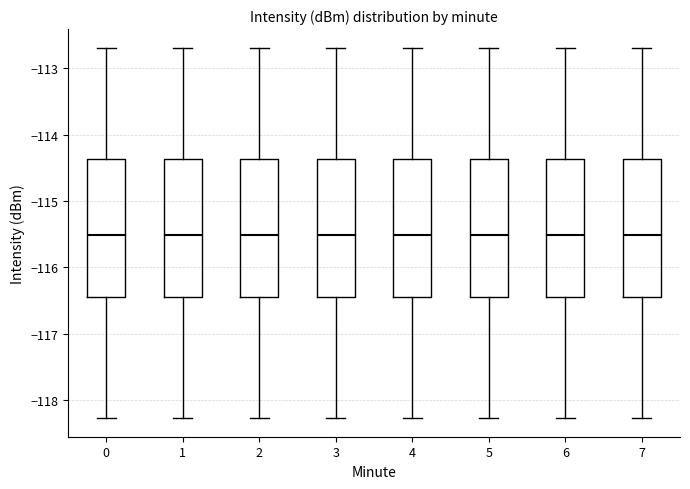

Reading left to right, transcribe this box plot: for each box, give where its median line is, the range the box spans, and where its two whiskers end, as read against the y-axis. The values are not printed on the chart, so give them approximately, as read against the axis.

0: median -115.5, box -116.4 to -114.4, whiskers -118.3 to -112.7
1: median -115.5, box -116.4 to -114.4, whiskers -118.3 to -112.7
2: median -115.5, box -116.4 to -114.4, whiskers -118.3 to -112.7
3: median -115.5, box -116.4 to -114.4, whiskers -118.3 to -112.7
4: median -115.5, box -116.4 to -114.4, whiskers -118.3 to -112.7
5: median -115.5, box -116.4 to -114.4, whiskers -118.3 to -112.7
6: median -115.5, box -116.4 to -114.4, whiskers -118.3 to -112.7
7: median -115.5, box -116.4 to -114.4, whiskers -118.3 to -112.7